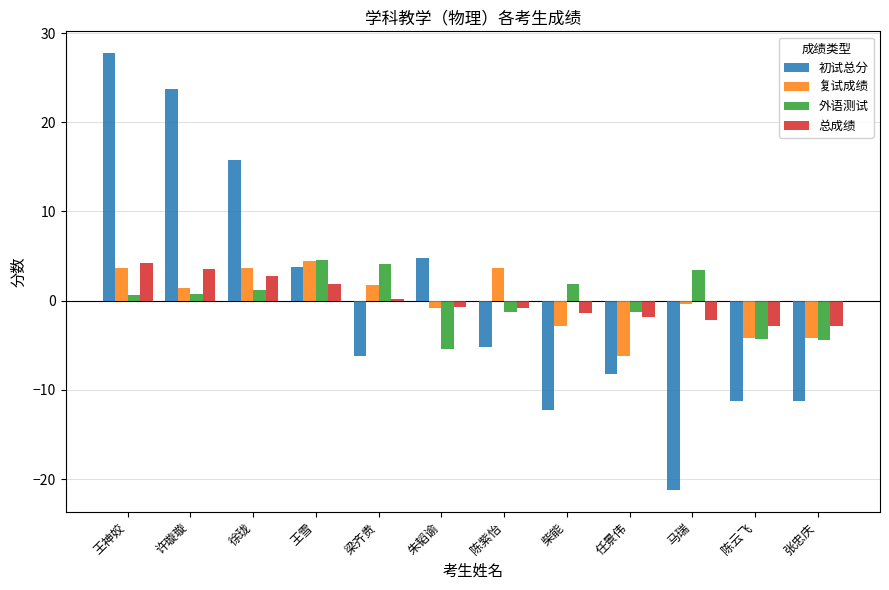

Which label corresponds to the smallest value in the chart?

马瑞